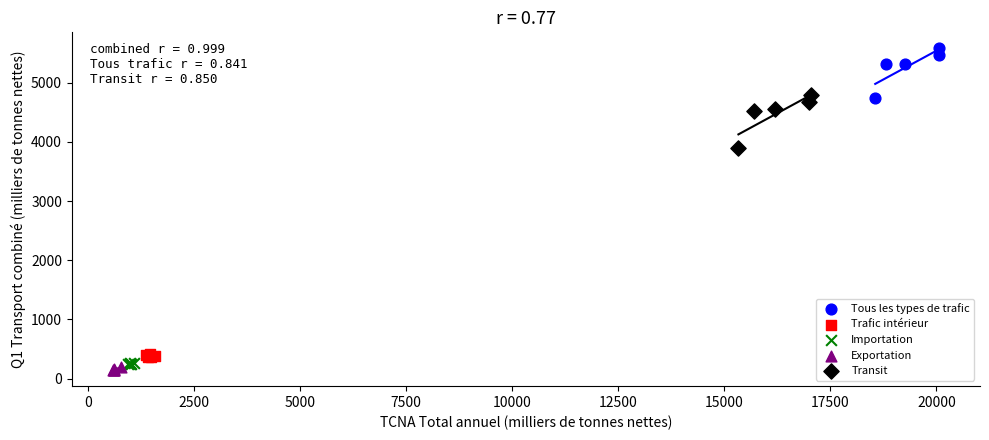

Which series has the widest spread of Y values?

Transit